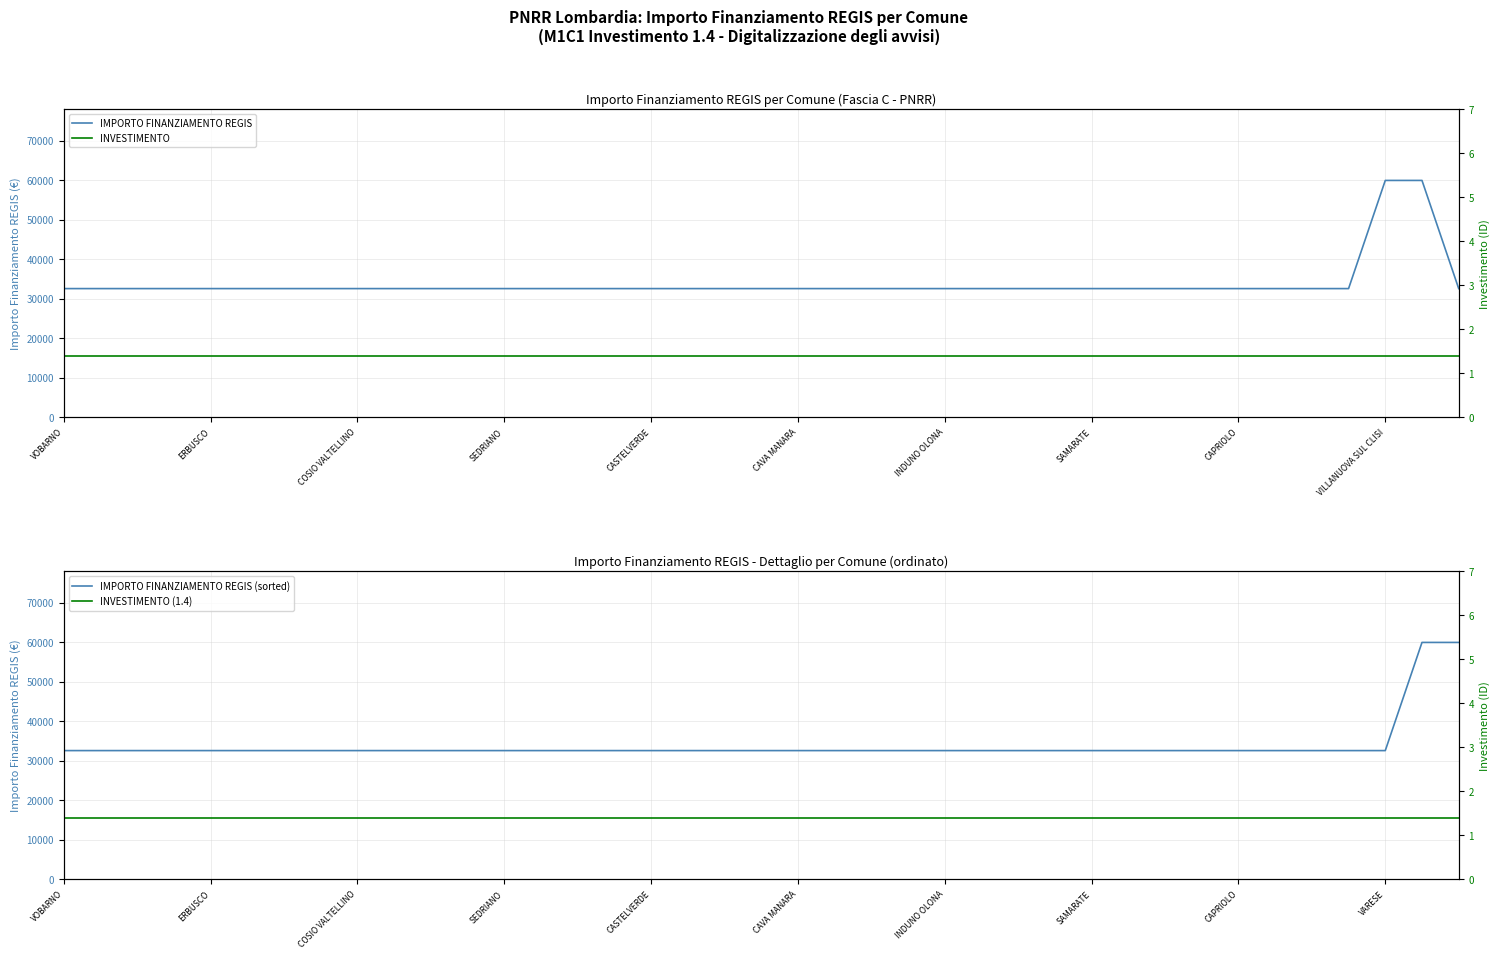

True or false: INVESTIMENTO (1.4) and IMPORTO FINANZIAMENTO REGIS (sorted) intersect in this chart.

False